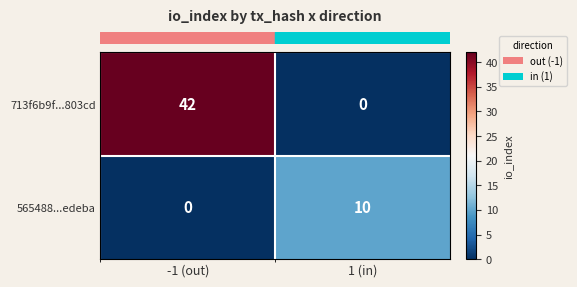

At which category is the sum across all series the highest?

-1 (out)